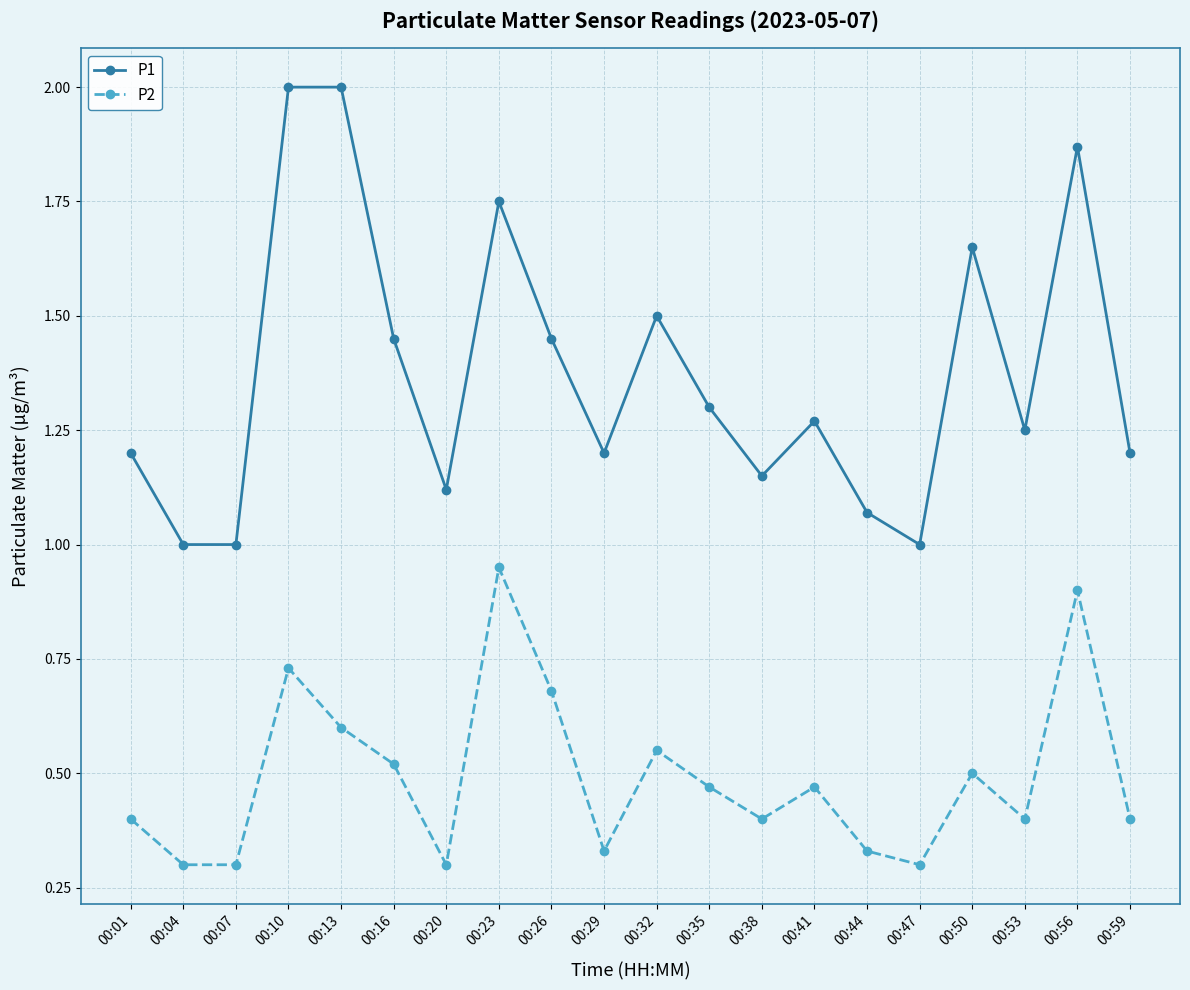

Which series has the largest total across all categories?

P1